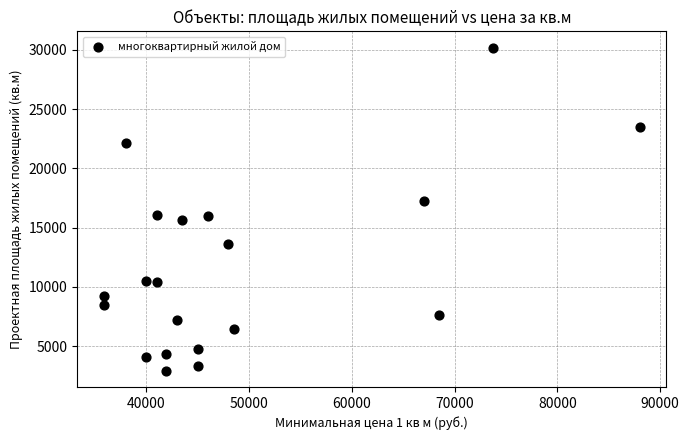

What is the range of Y values (max minus min)?

27252